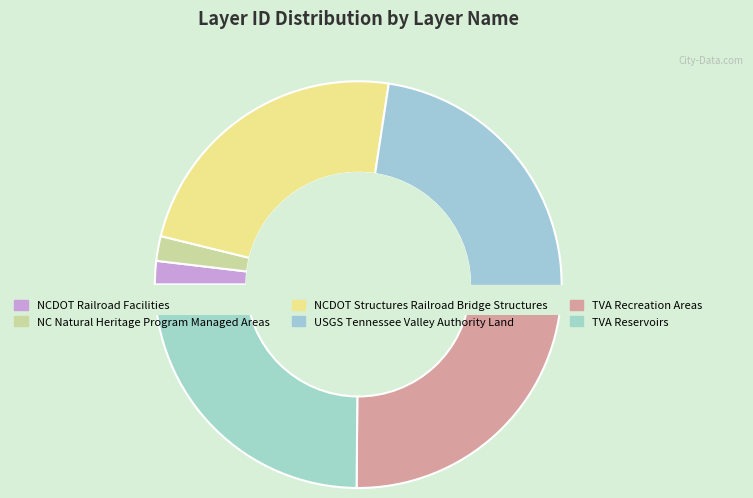

How much of the chart is everything except TVA Reservoirs?

75.1%